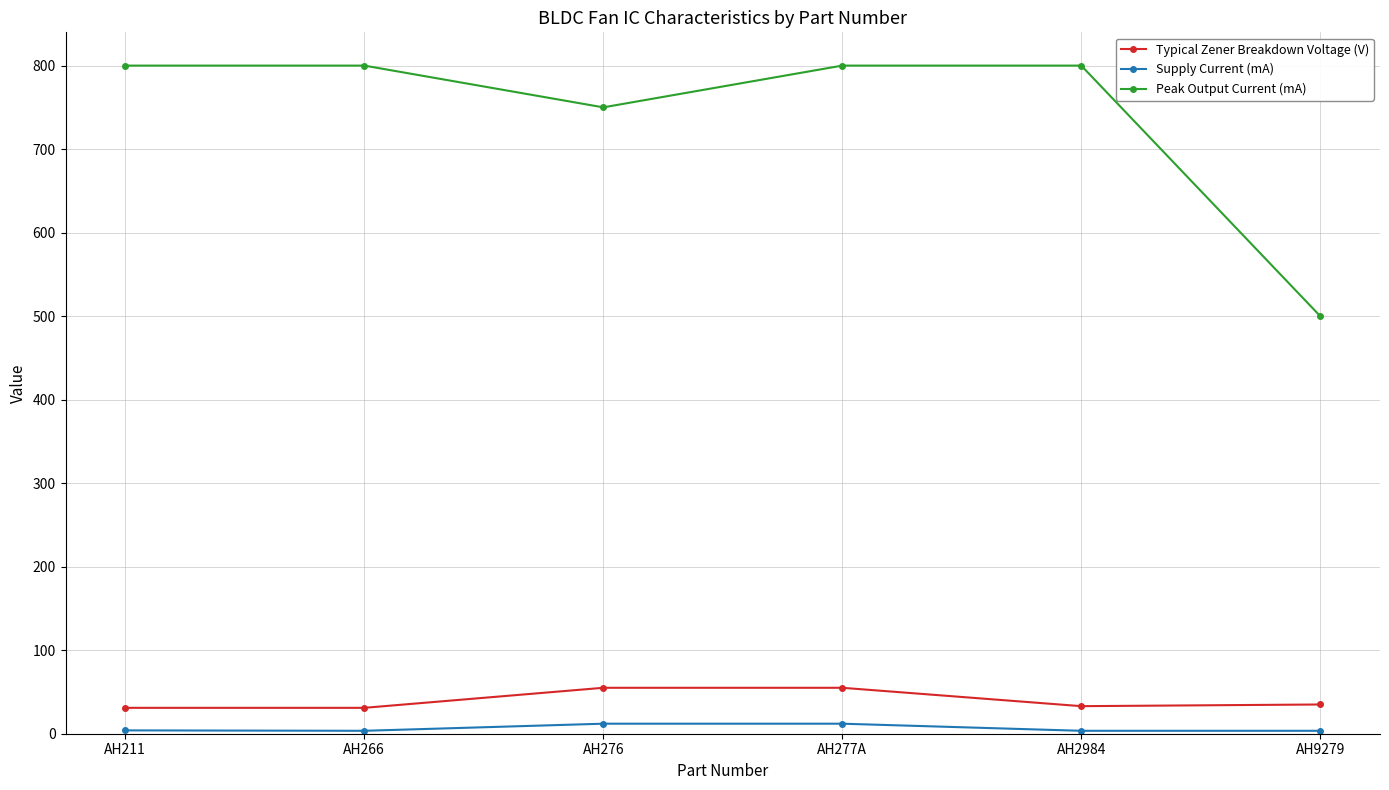

Which series has the largest range (max minus min)?

Peak Output Current (mA)